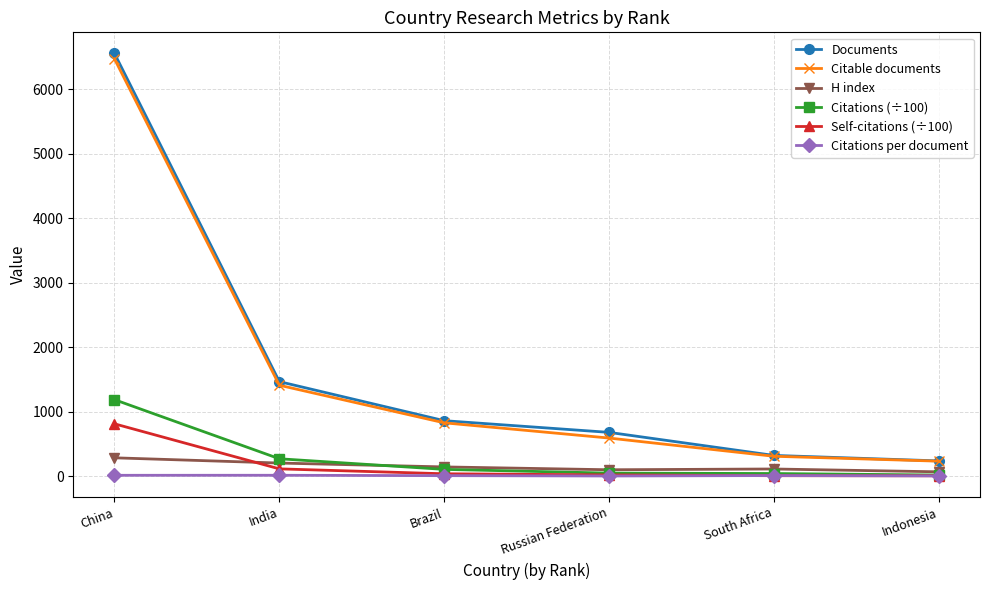

Between India and South Africa, which series saw the biggest shift?

Documents